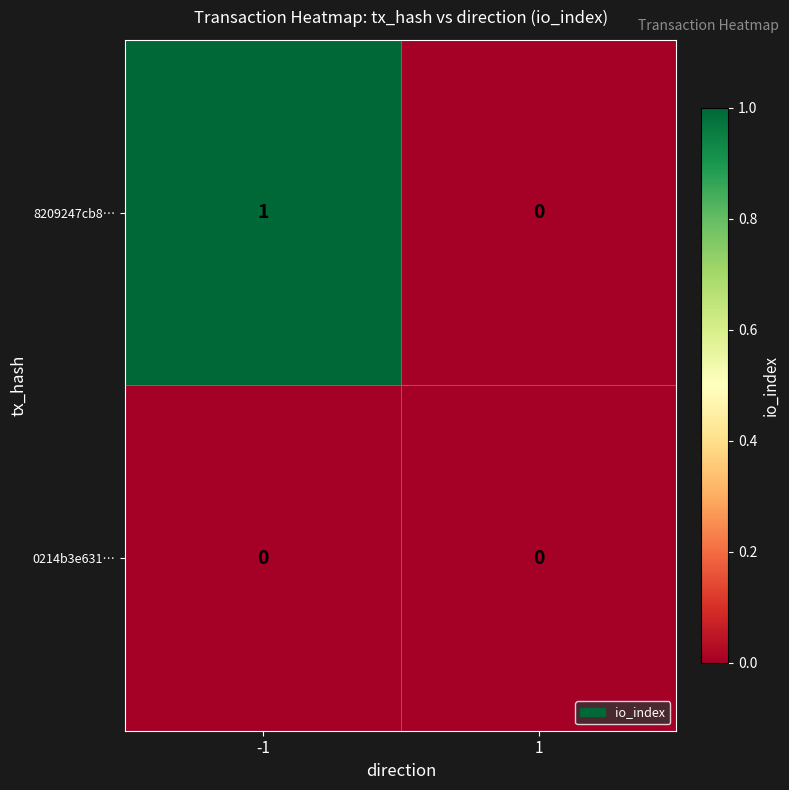

Between -1 and 1, which series saw the biggest shift?

8209247cb8…